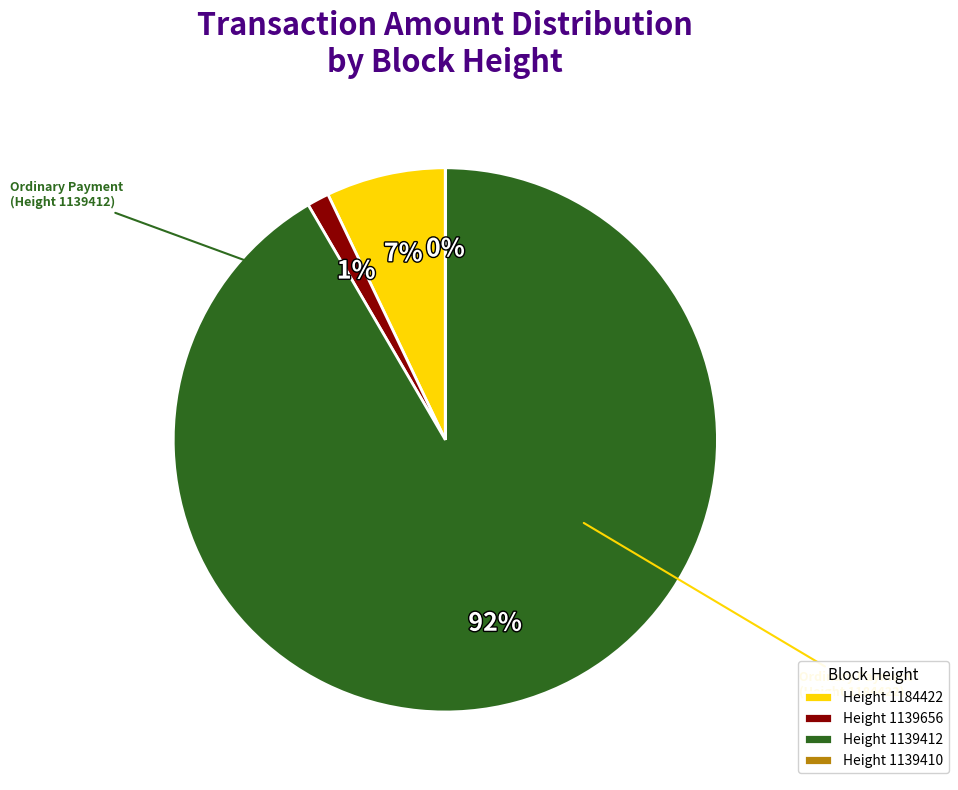

The 1139410 slice represents 0% of the pie. True or false?

True